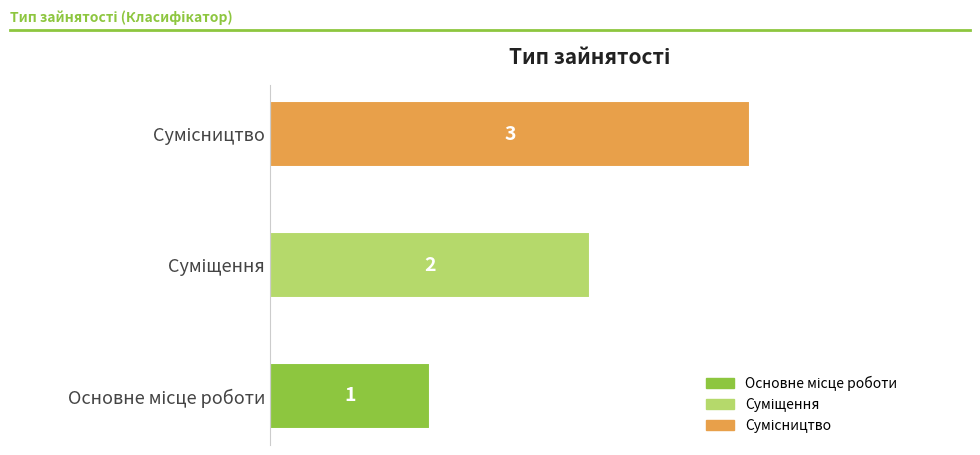

How many values are between 1 and 3?

3